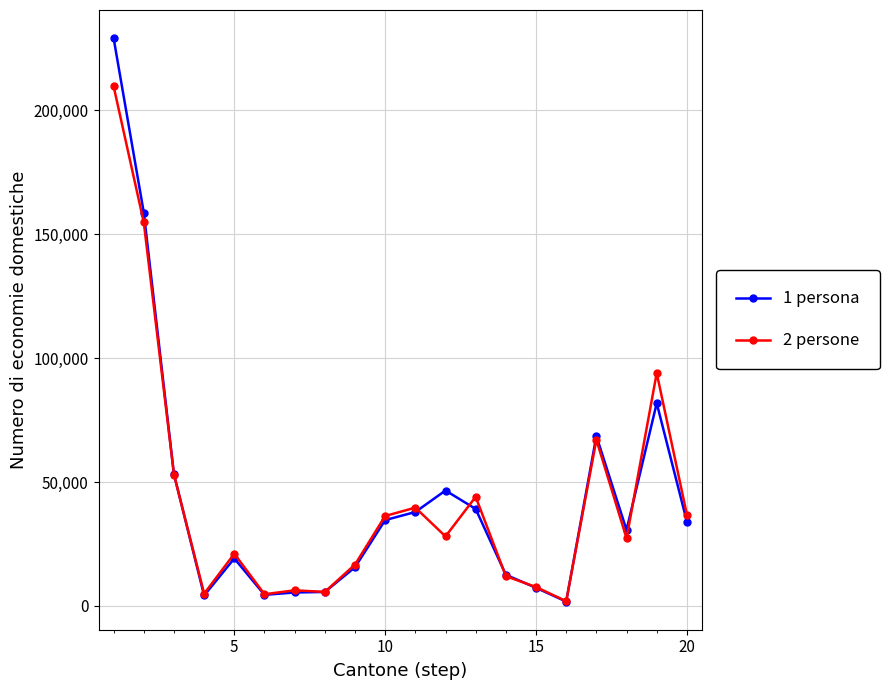

Which series has the largest range (max minus min)?

1 persona